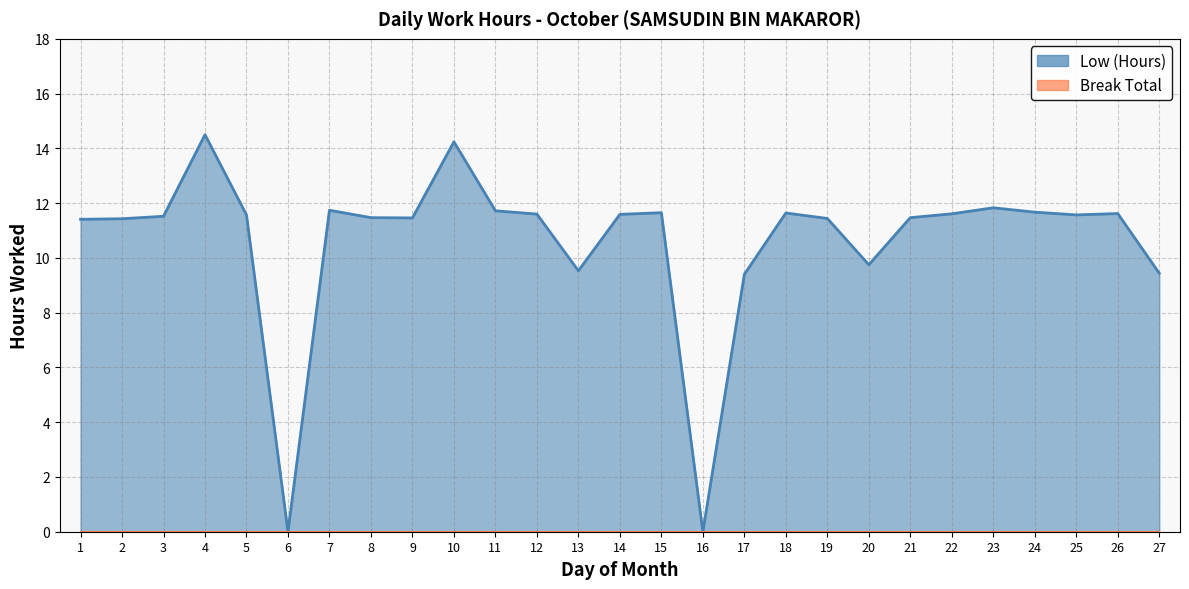

List the labels in order of value, smallest first.

6, 16, 17, 27, 13, 20, 1, 2, 19, 9, 8, 21, 3, 5, 25, 14, 12, 22, 26, 18, 15, 24, 11, 7, 23, 10, 4